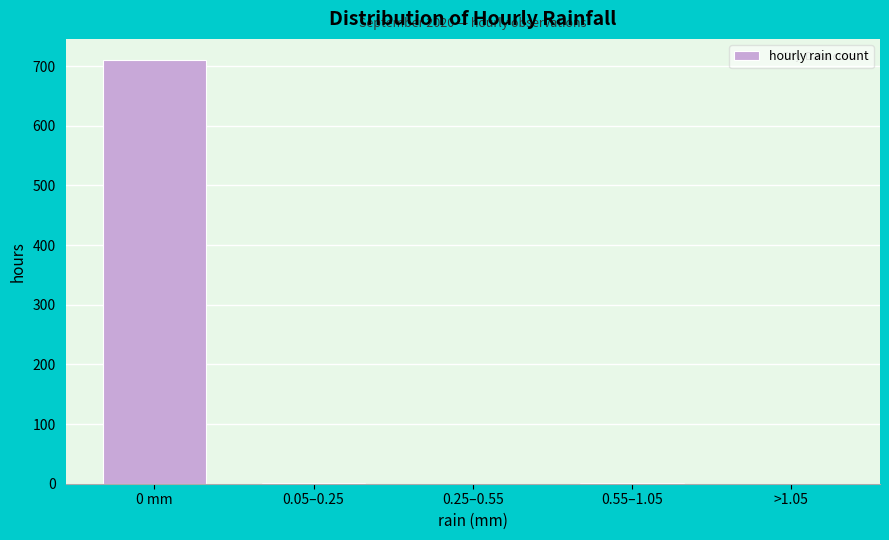

What is the greatest value displayed?

710